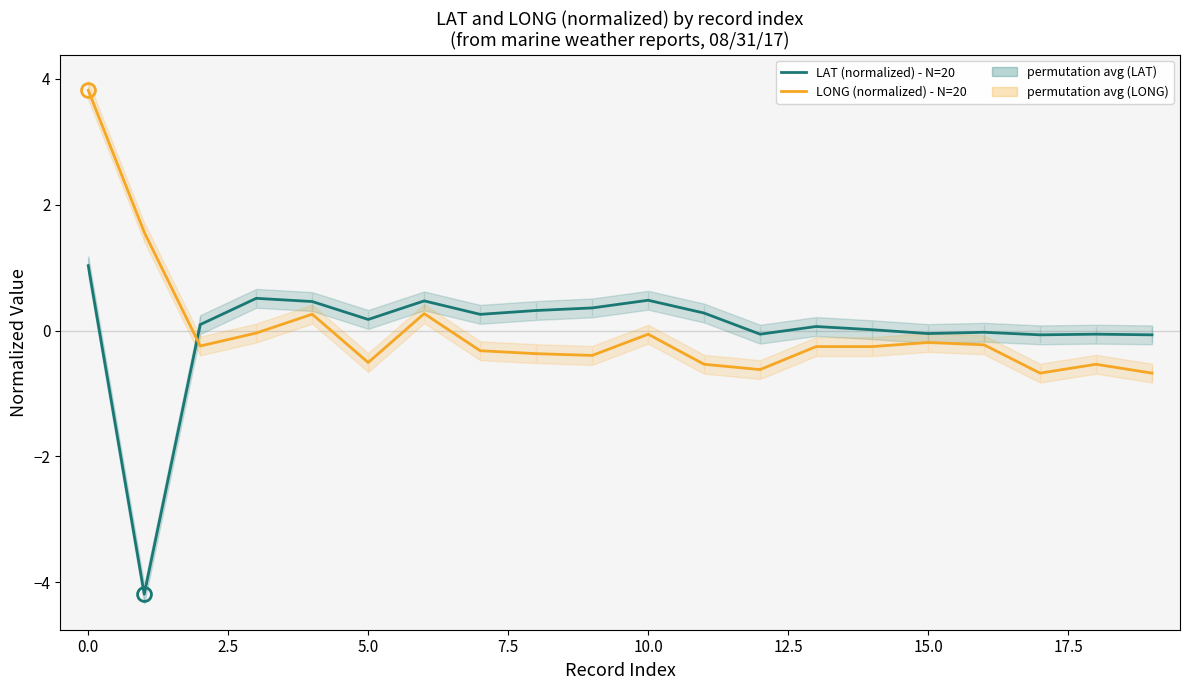

What is the greatest value displayed?

3.8